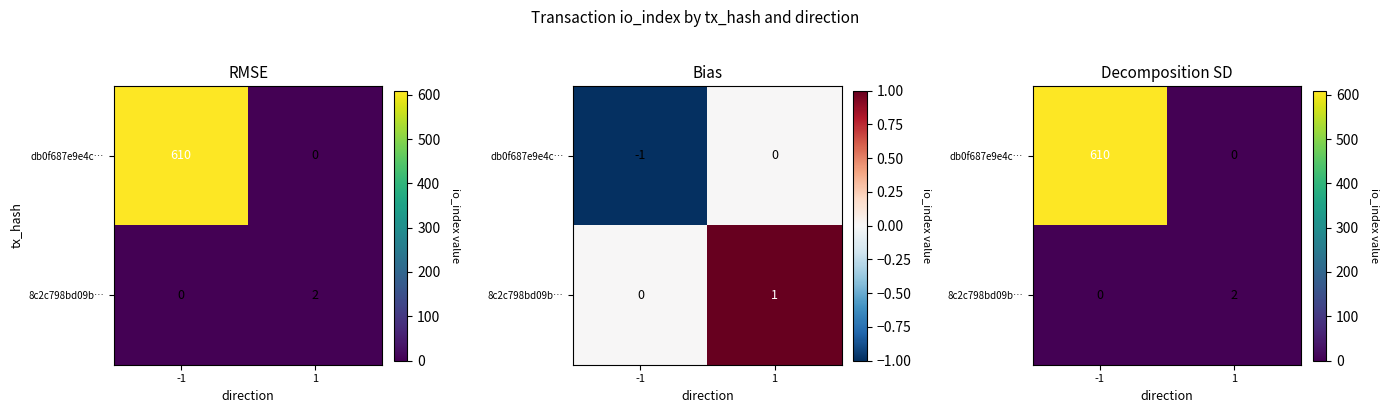

Which series has the largest total across all categories?

db0f687e9e4c…